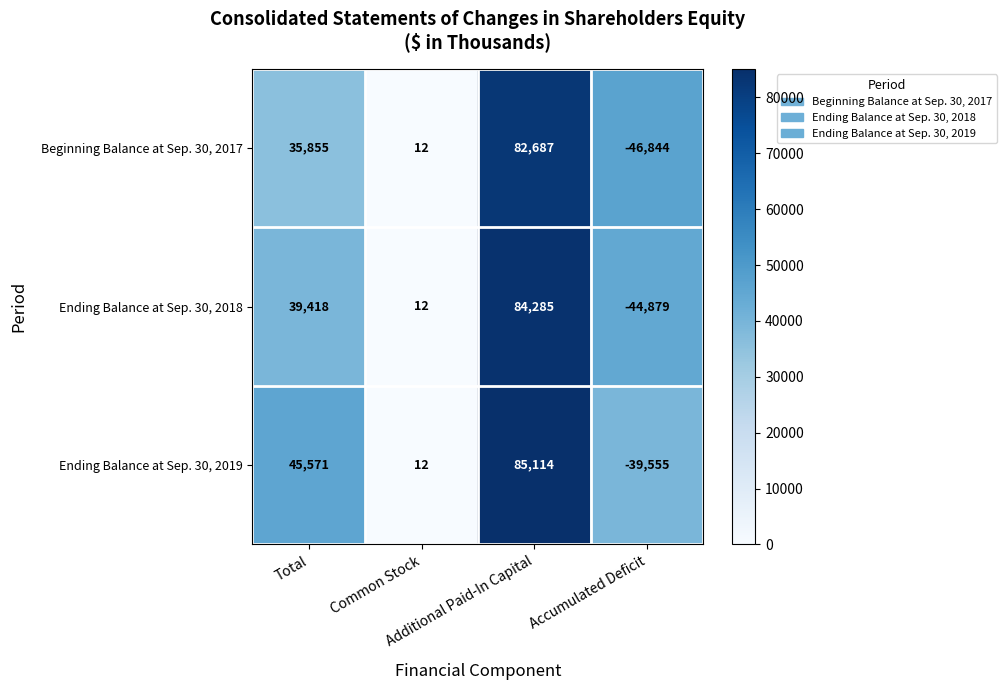

What is the minimum value for Beginning Balance at Sep. 30, 2017?

-46844